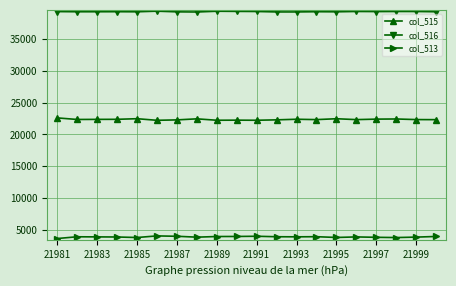

Does the chart have visible grid lines?

Yes